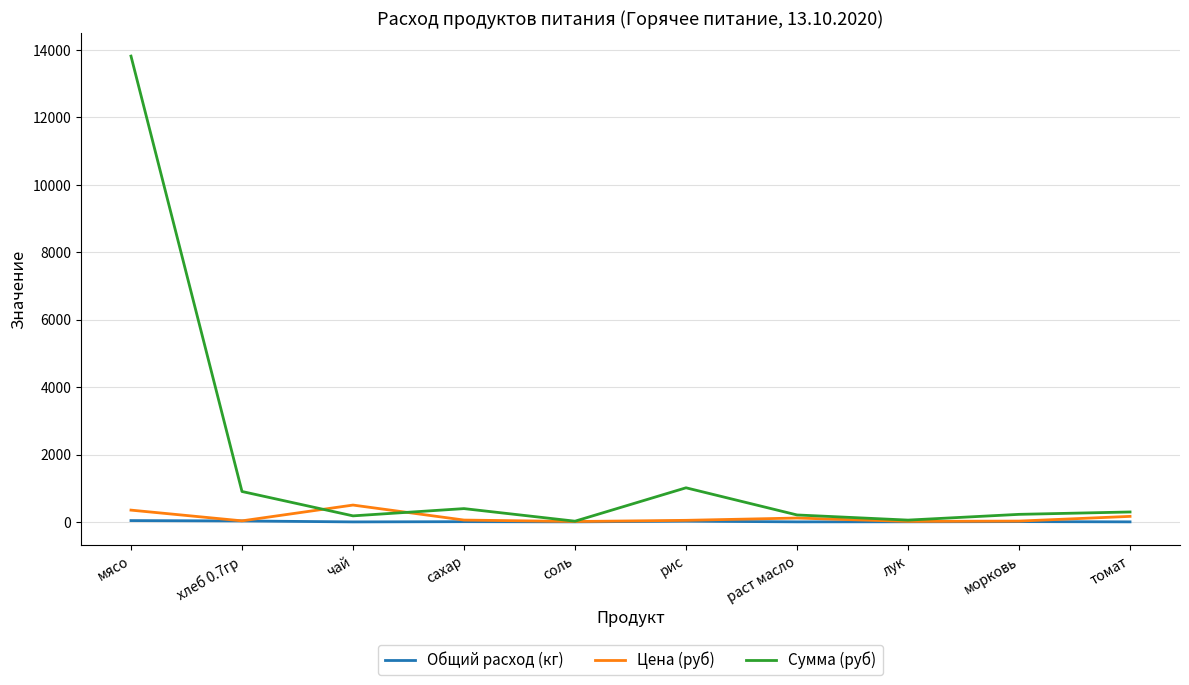

Where do Цена (руб) and Сумма (руб) first cross each other?

хлеб 0.7гр and чай